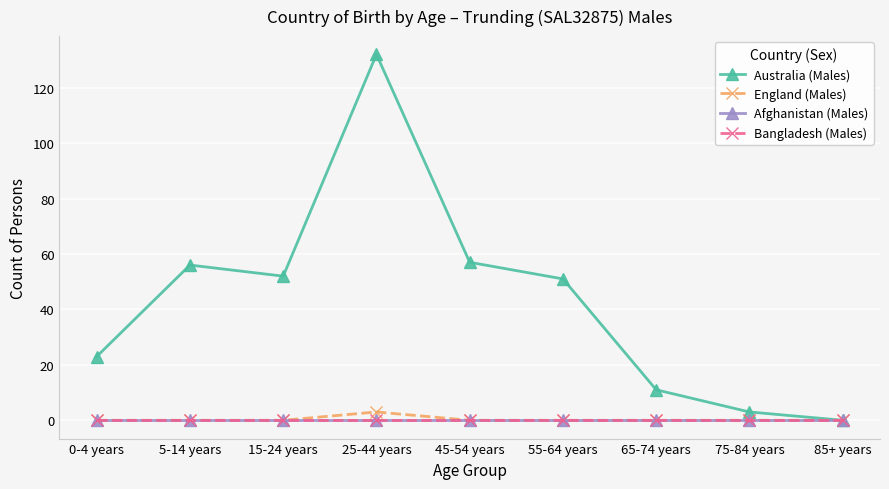

True or false: Bangladesh (Males) and Australia (Males) intersect in this chart.

False